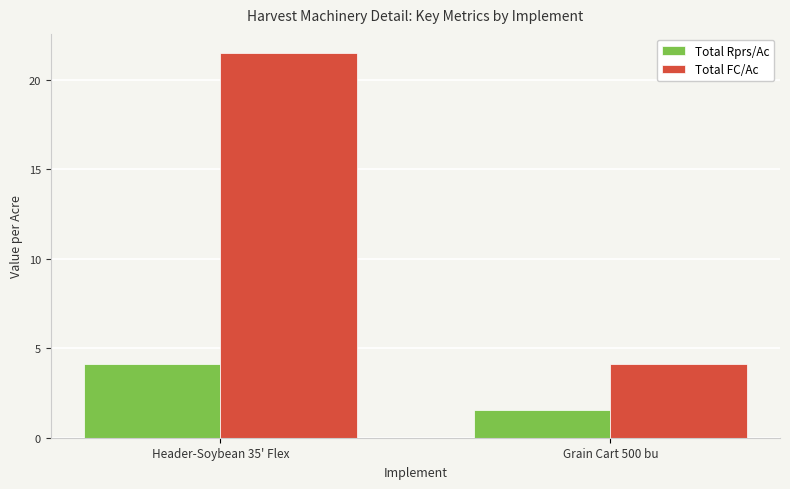

Which series has the largest total across all categories?

Total FC/Ac